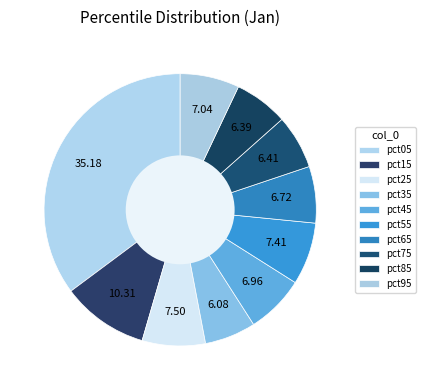

Between pct55 and pct75, which is larger?

pct55